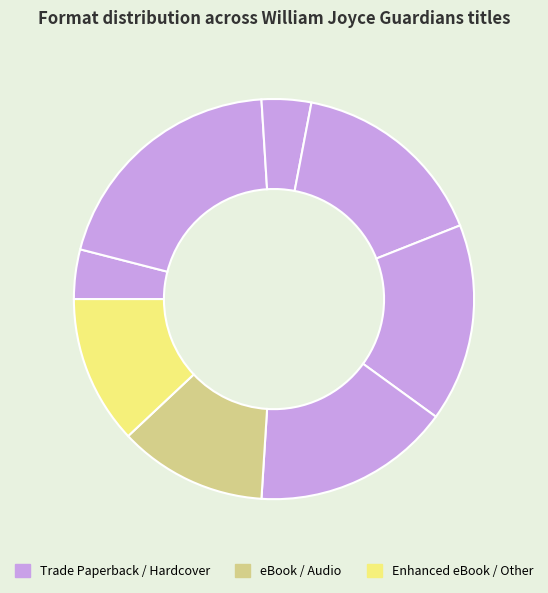

Count the number of slices in the pie.

8